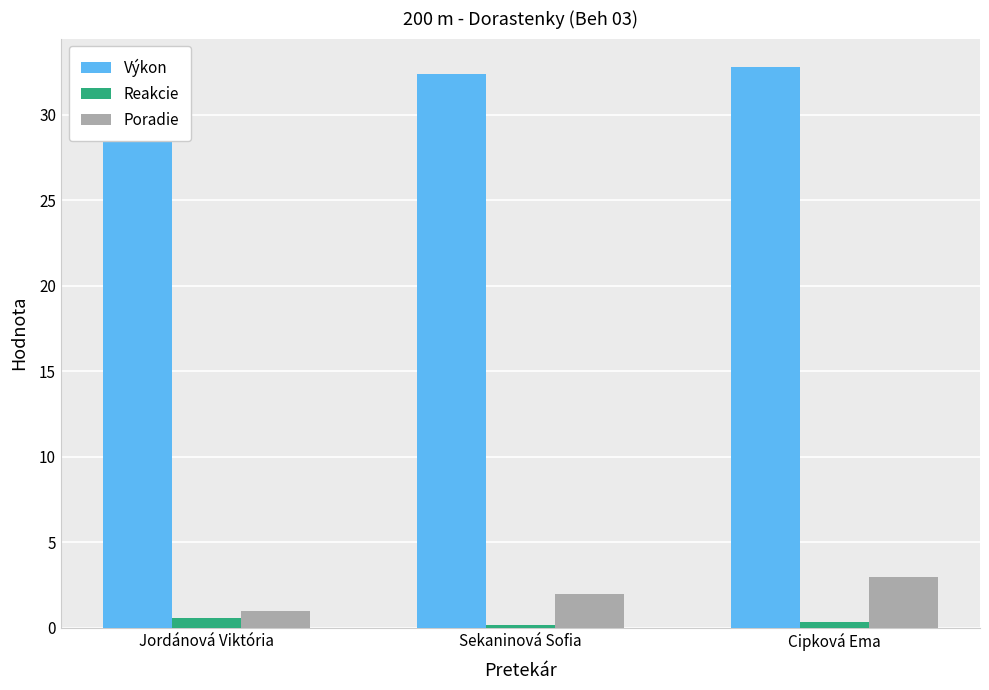

At which category is the sum across all series the highest?

Cipková Ema